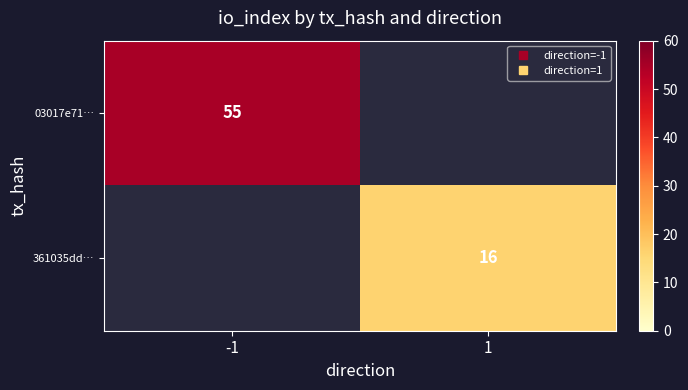

True or false: 361035dd… has a value of 25.0 at 1.

False